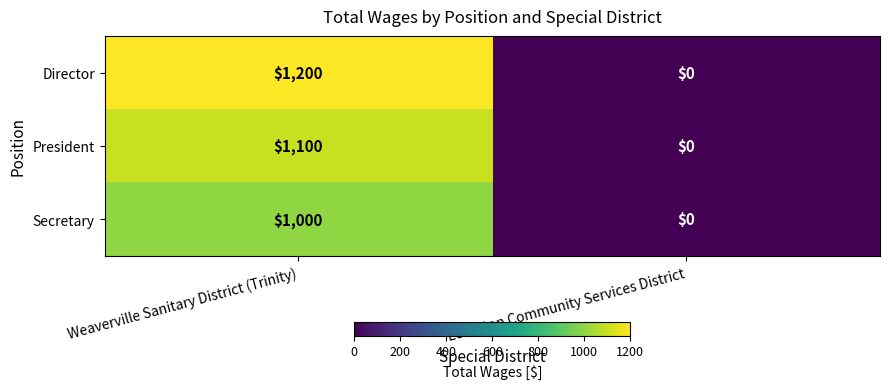

Between Weaverville Sanitary District (Trinity) and Lewiston Community Services District, which series saw the biggest shift?

Director